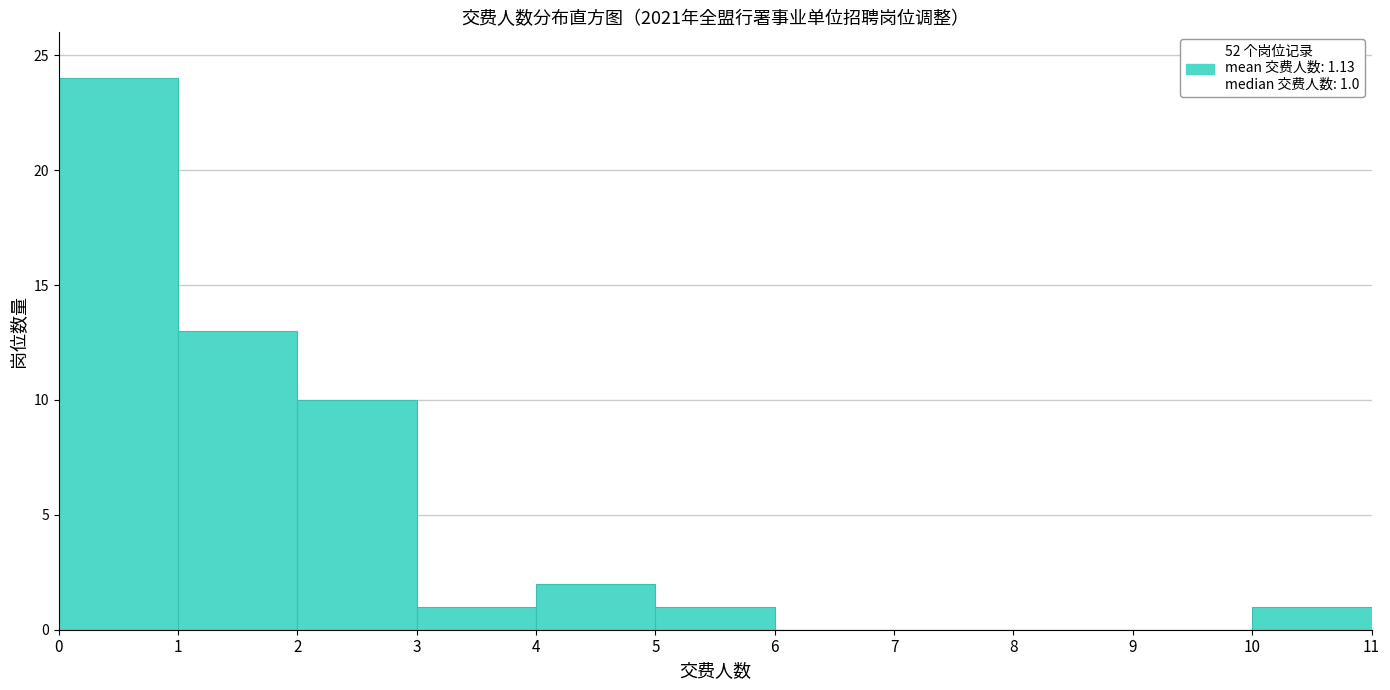

Which range on the x-axis has the tallest bar?

0 to 1